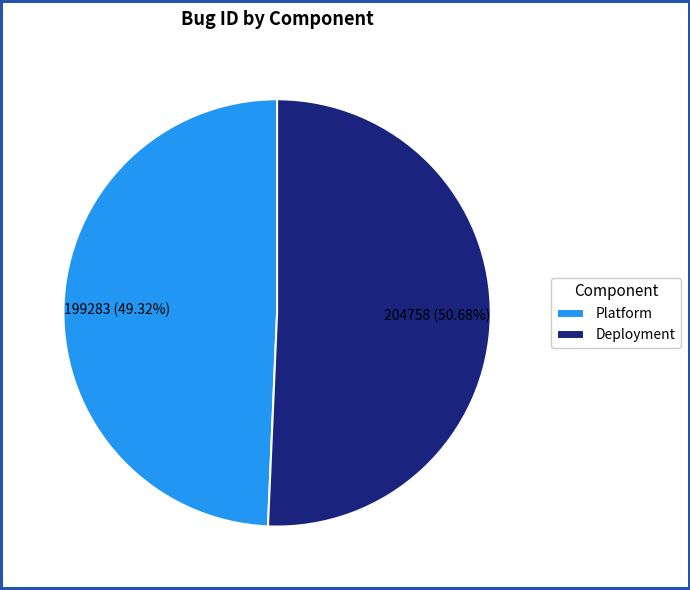

What is the majority slice?

Deployment